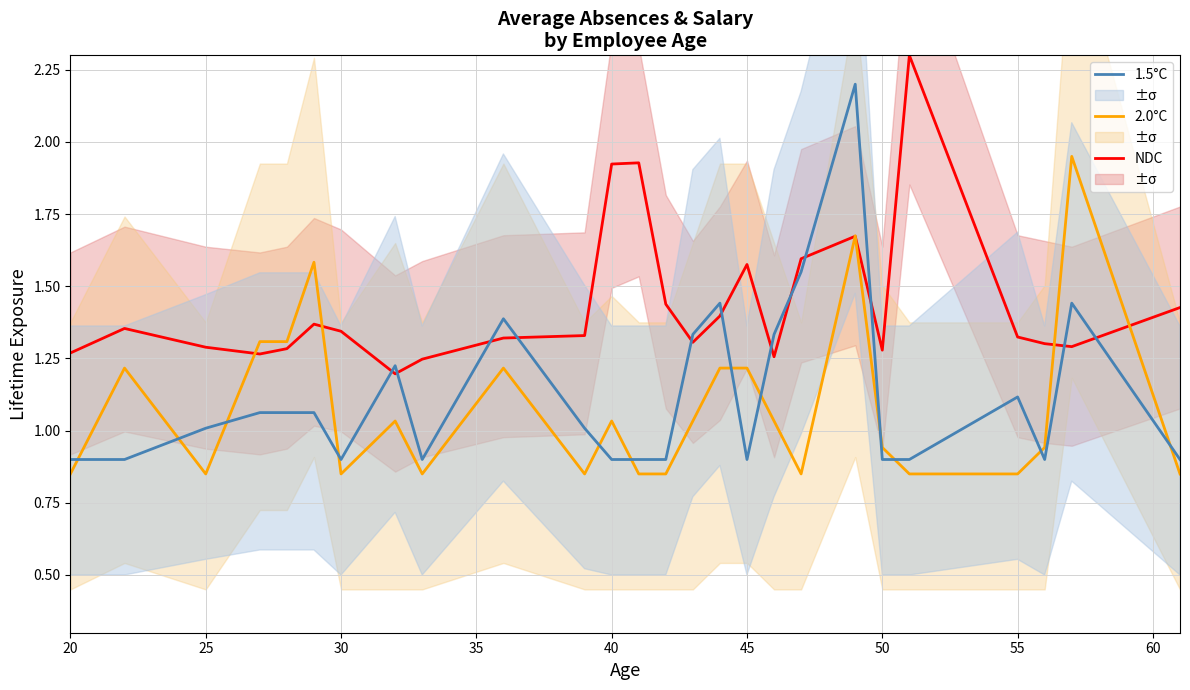

Which category has the lowest value across all series?

20